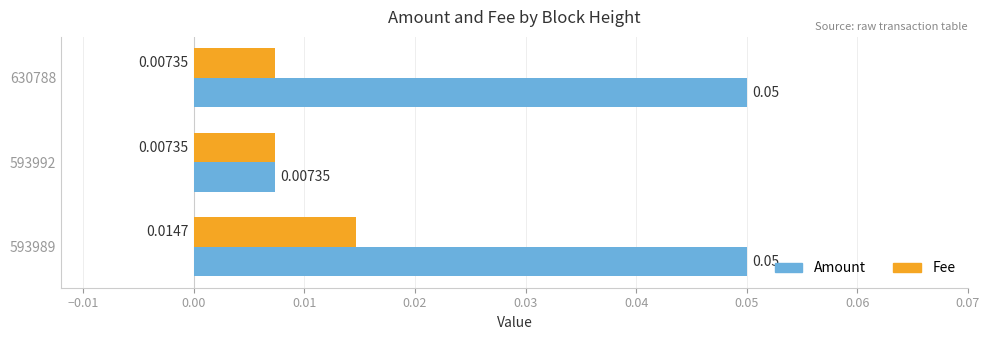

At which category is the sum across all series the highest?

593989